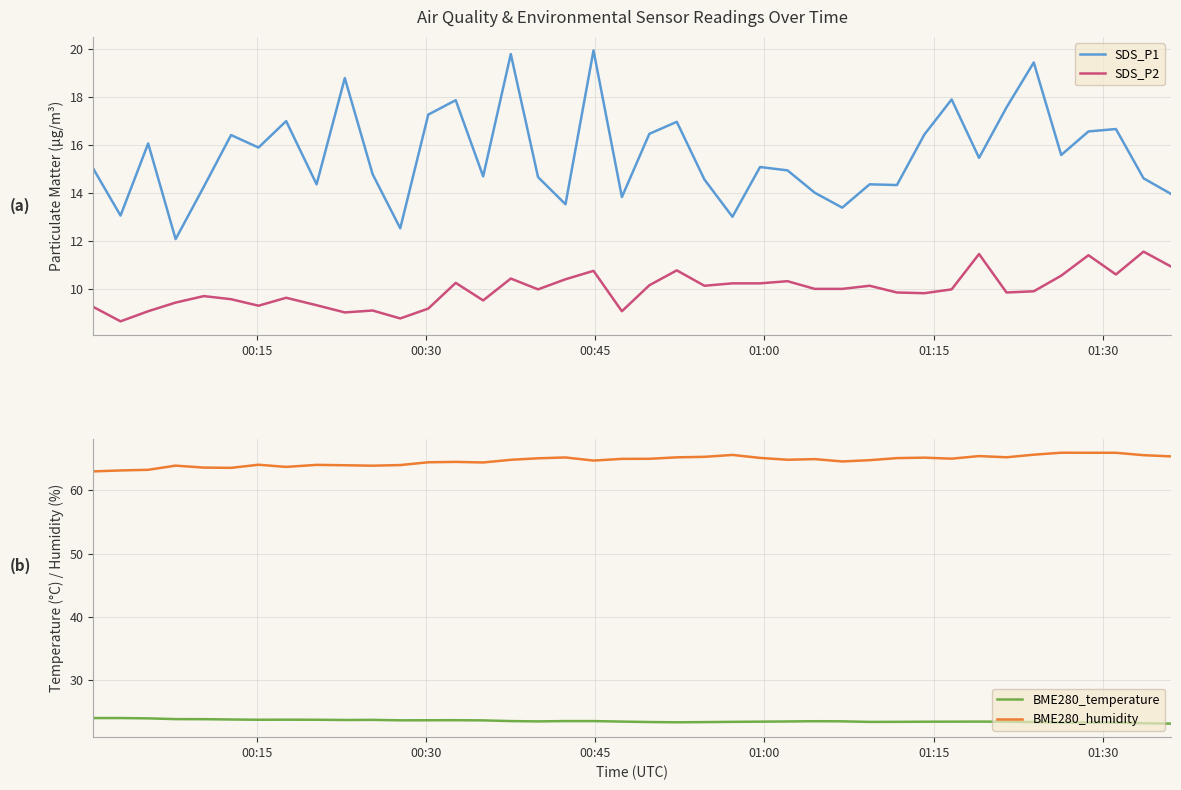

True or false: SDS_P1 and BME280_temperature intersect in this chart.

False